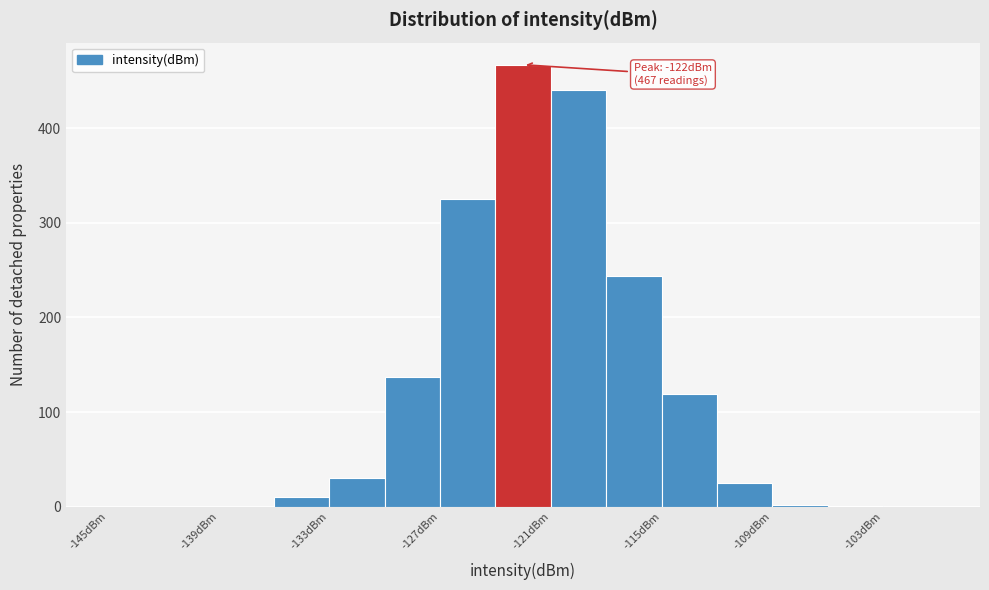

Read against the x-axis, roughly where is the centre of the tallest bar?

-122